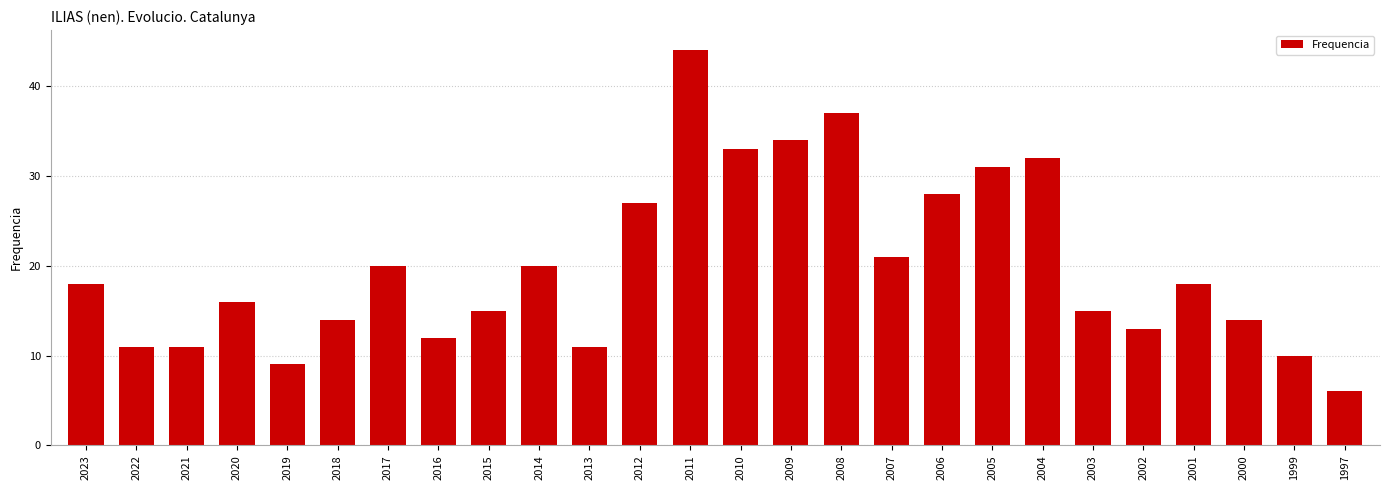

Reading left to right, transcribe all the data shown in this chart.

2023=18	2022=11	2021=11	2020=16	2019=9	2018=14	2017=20	2016=12	2015=15	2014=20	2013=11	2012=27	2011=44	2010=33	2009=34	2008=37	2007=21	2006=28	2005=31	2004=32	2003=15	2002=13	2001=18	2000=14	1999=10	1997=6